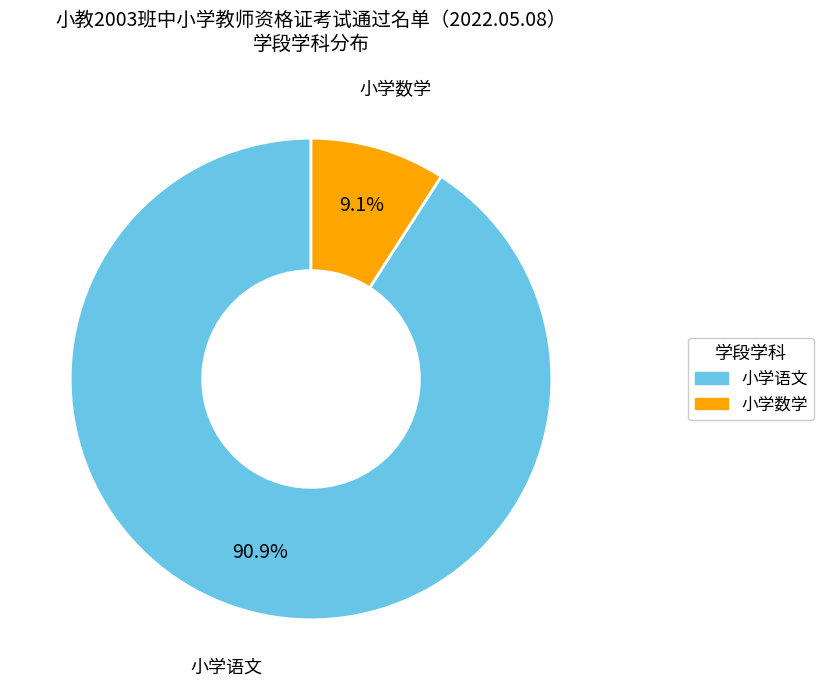

To the nearest percent, what is the combined percentage of 小学语文 and 小学数学?

100%